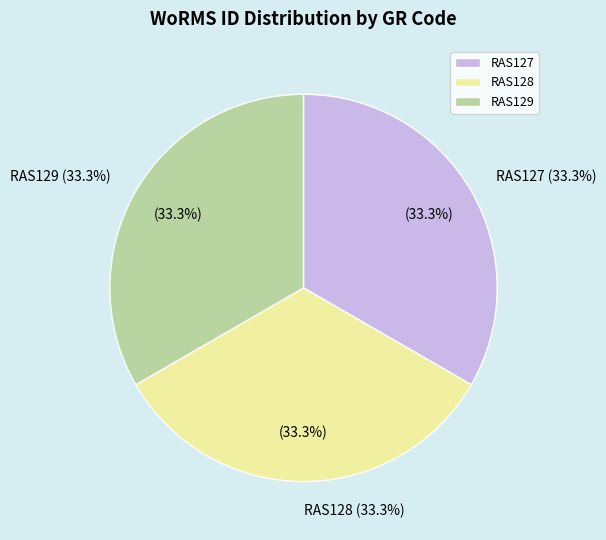

Does any single category account for the majority?

No